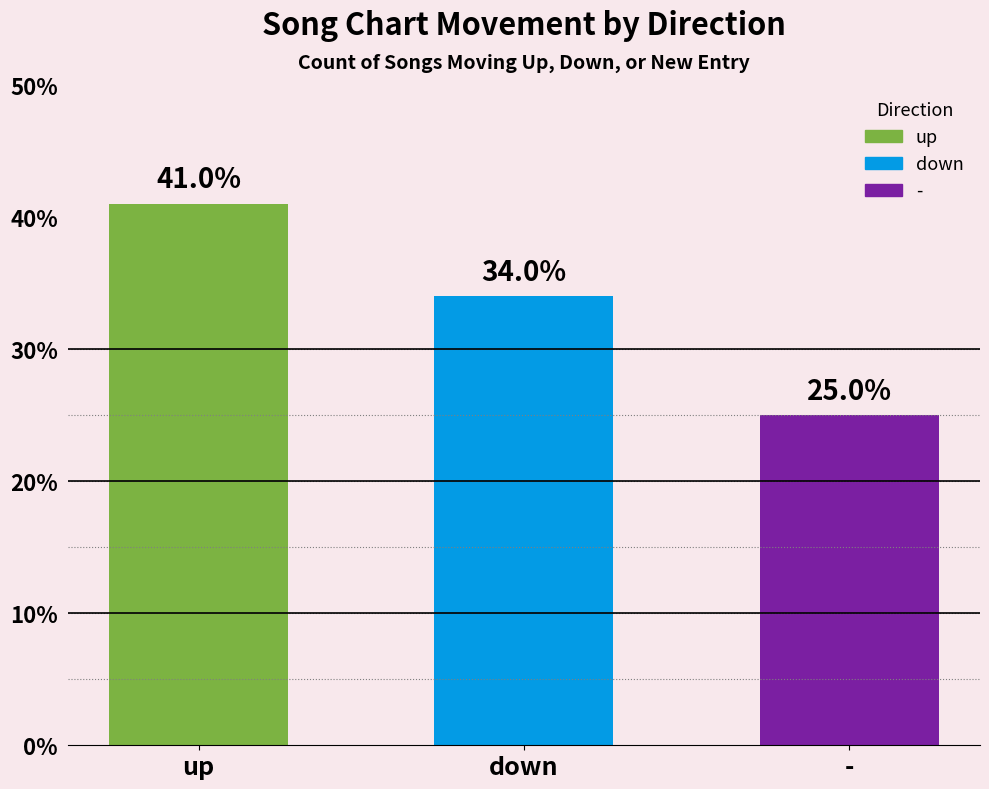

At which category does the chart reach its minimum across all series?

-